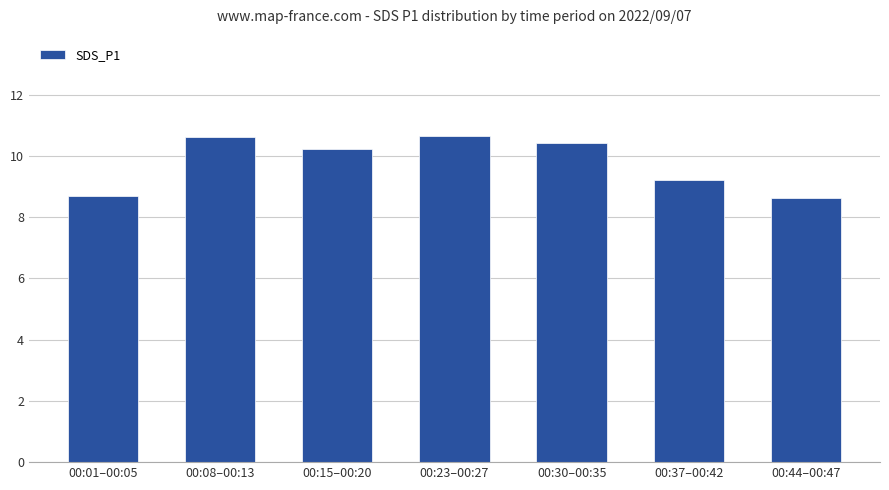

How many values are between 8 and 10?

3